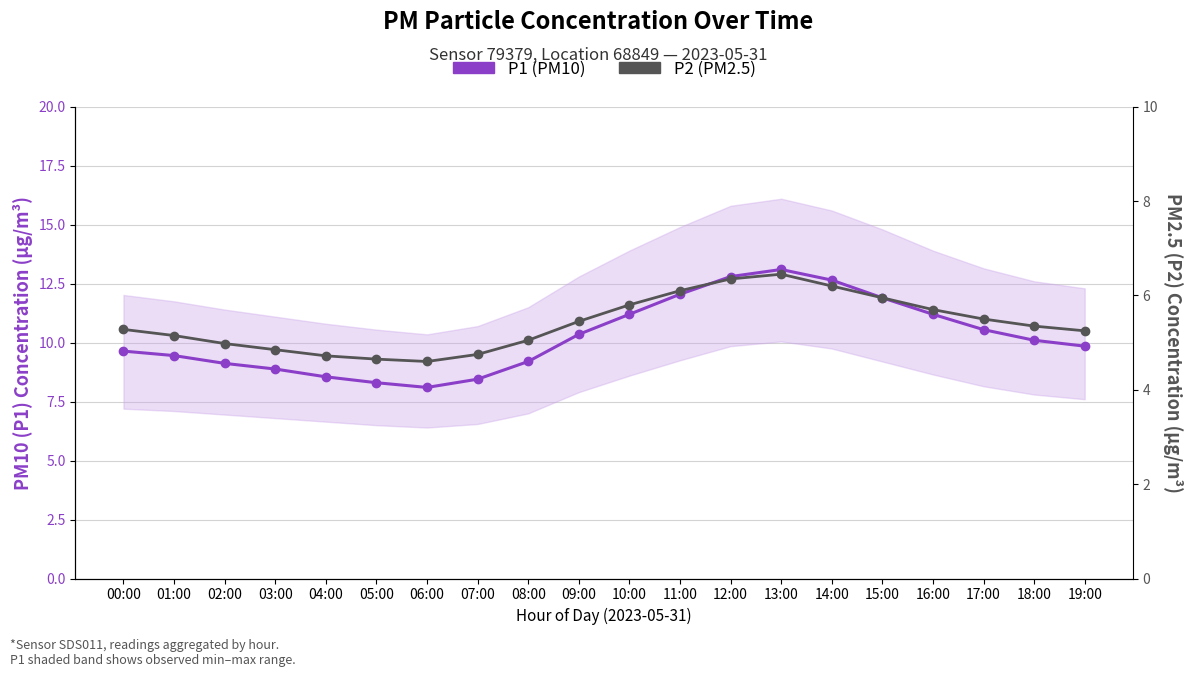

How many values in the P1 (PM10) series exceed 10?

10